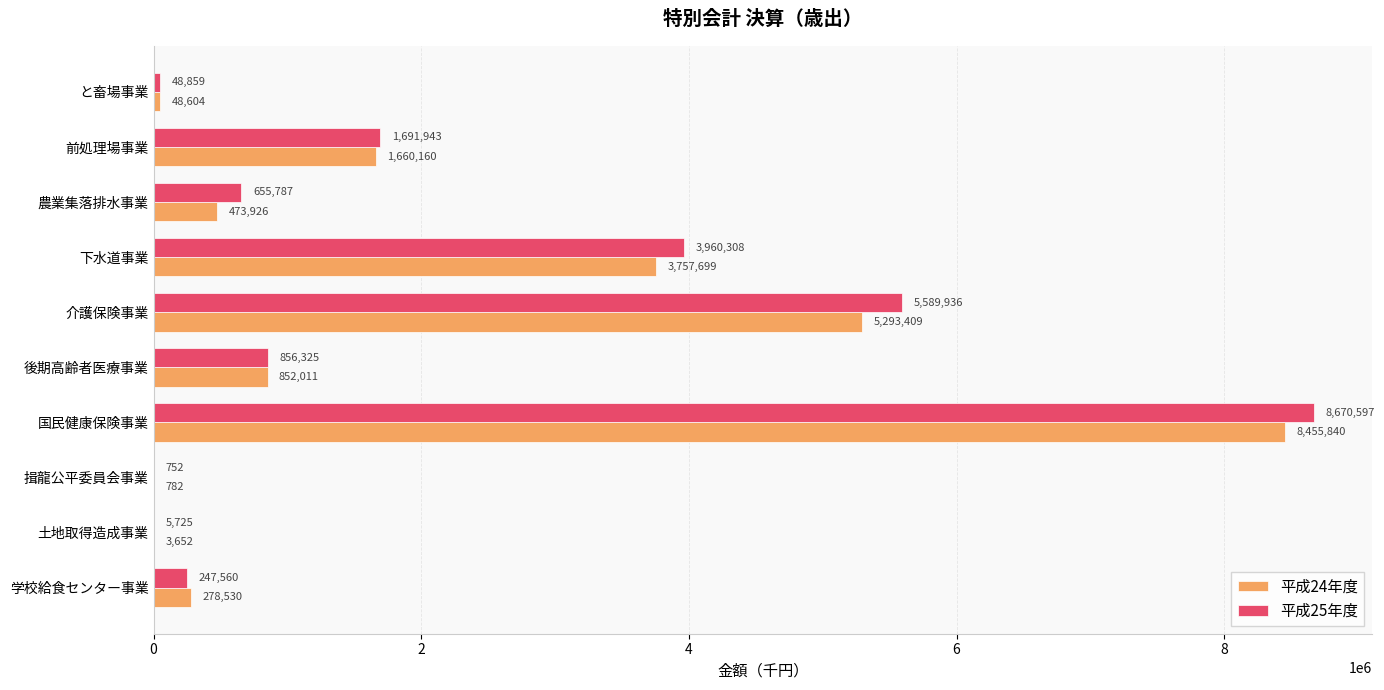

What is the sum of all 平成24年度 values?

20824613